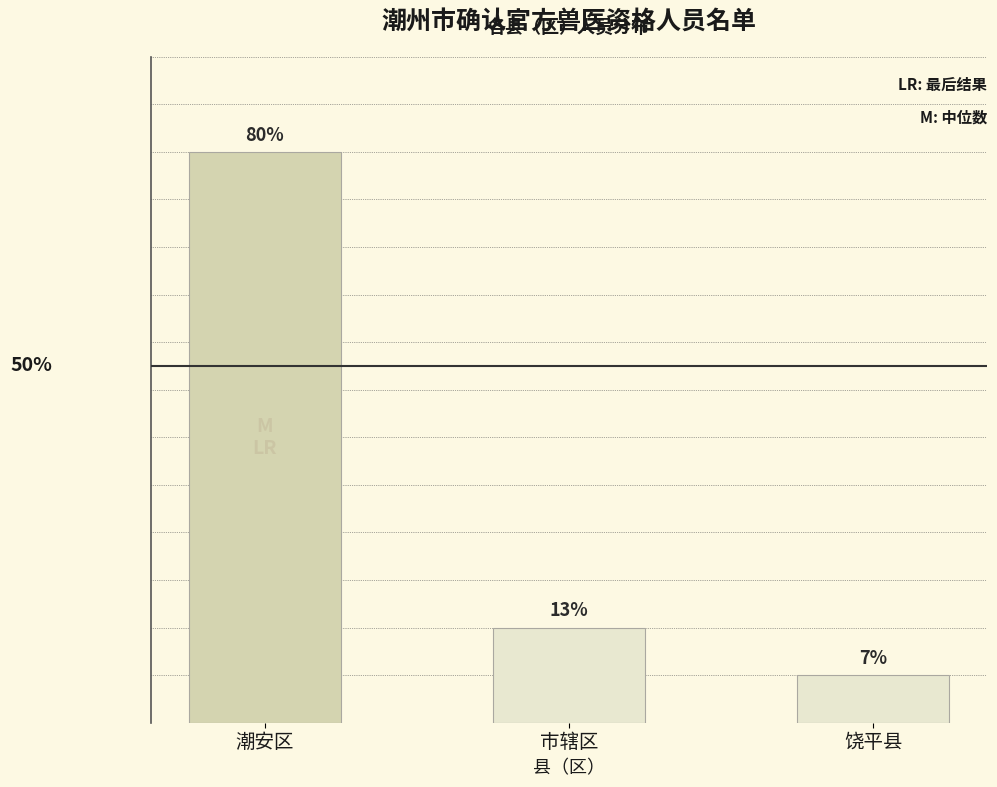

Does the chart contain any negative values?

No